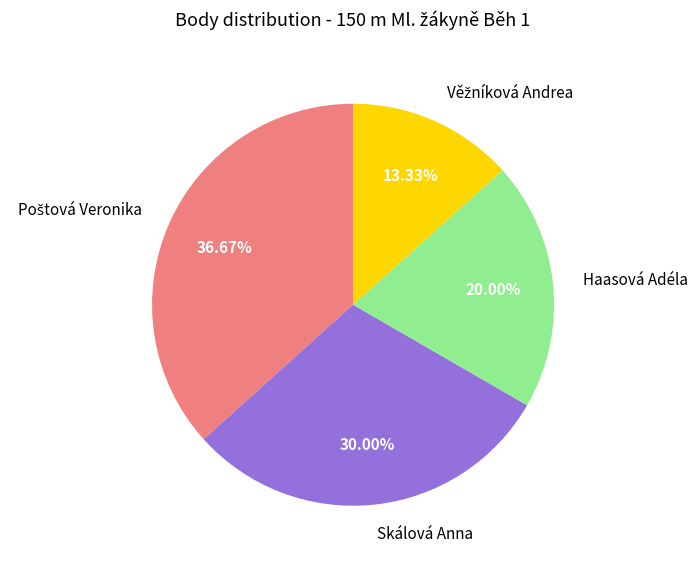

Does Haasová Adéla account for over 50% of the chart?

No